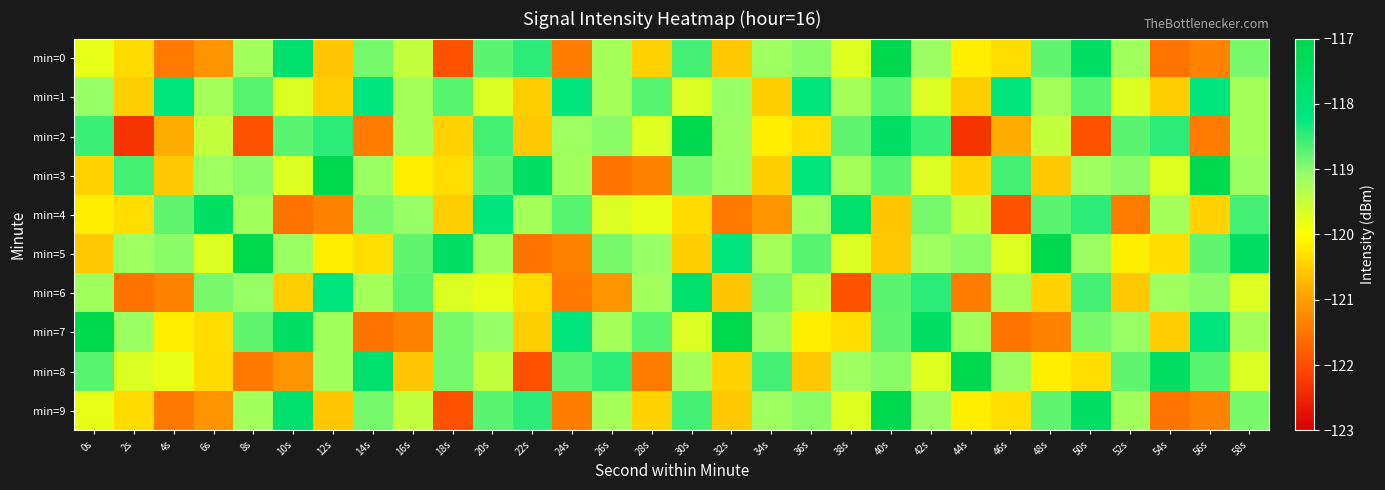

What is the total value across all series at 12s?

-1195.1